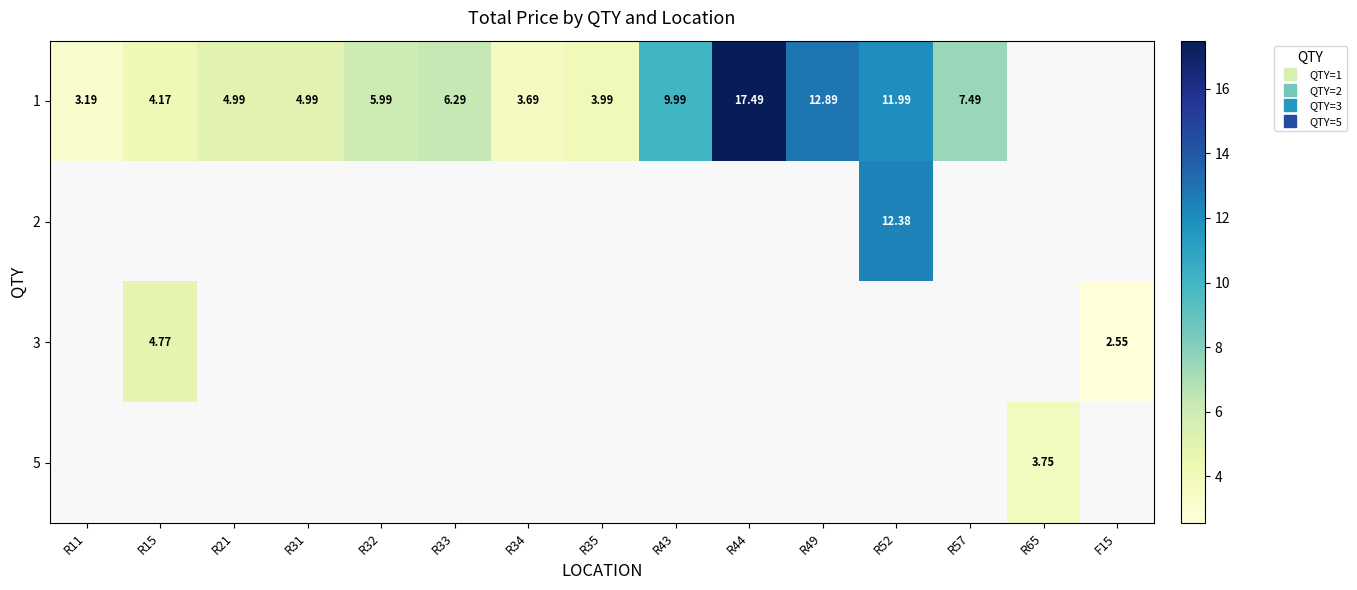

Between R31 and R34, which series saw the biggest shift?

1